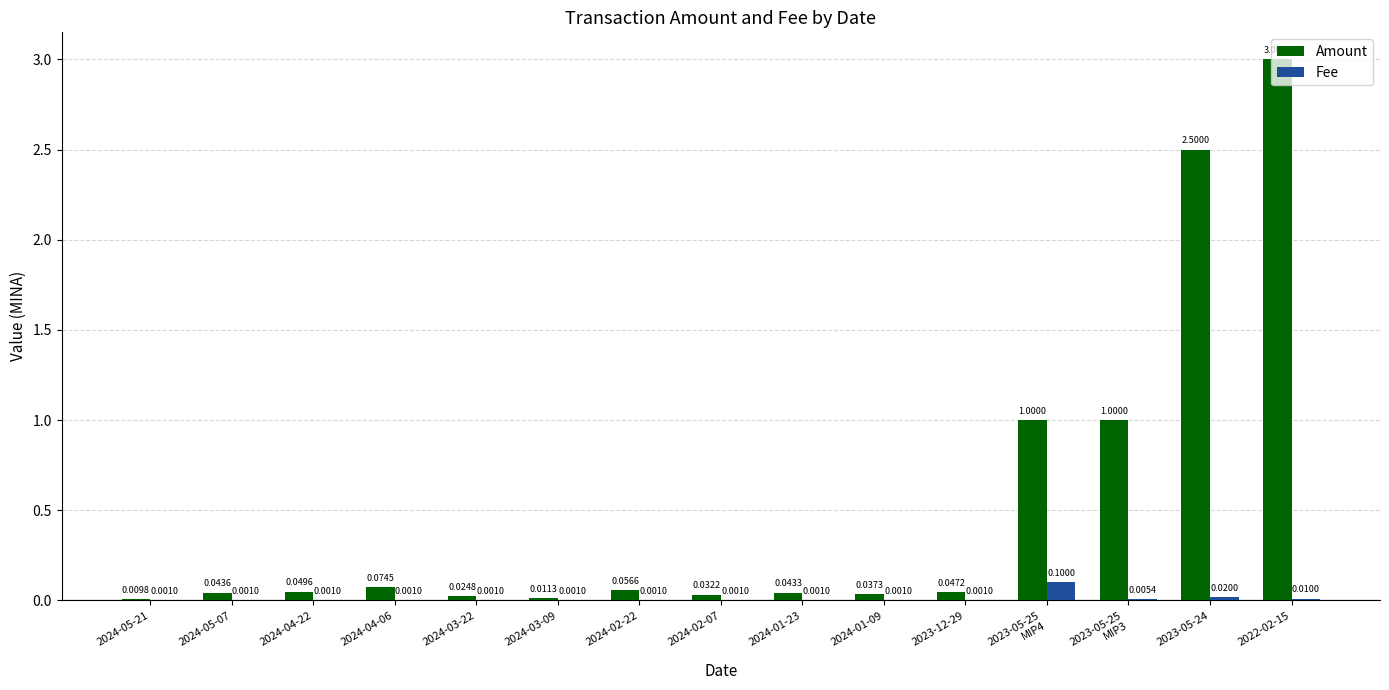

Count the number of data series in this chart.

2